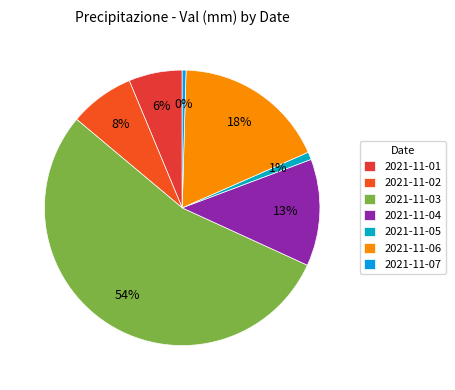

What percentage is the 2021-11-02 slice, to the nearest percent?

8%